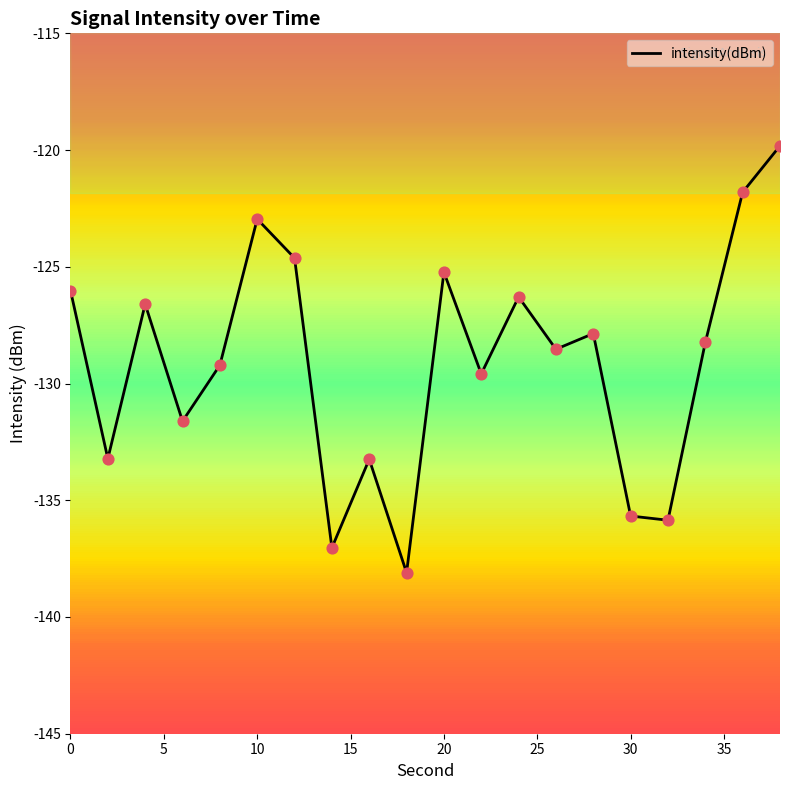

What is the greatest value displayed?

-119.8